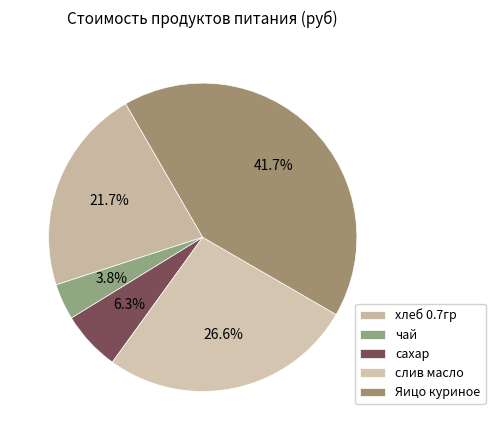

Does any single category account for the majority?

No